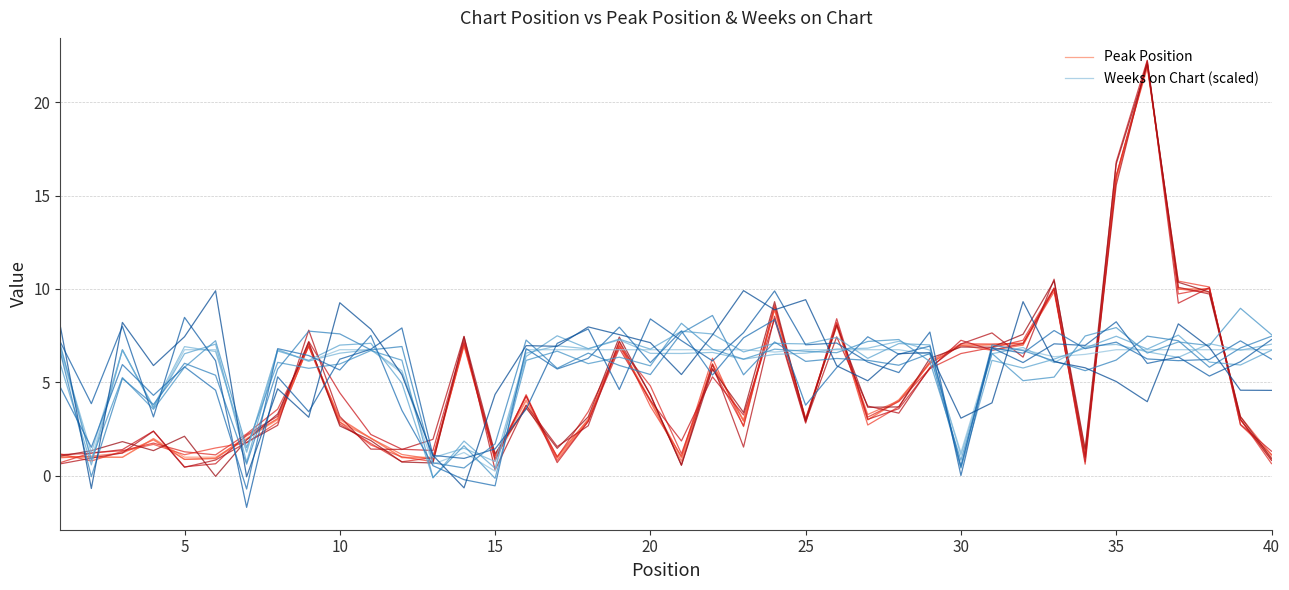

Is it true that Weeks on Chart (scaled) equals 11.5 at 25?

False